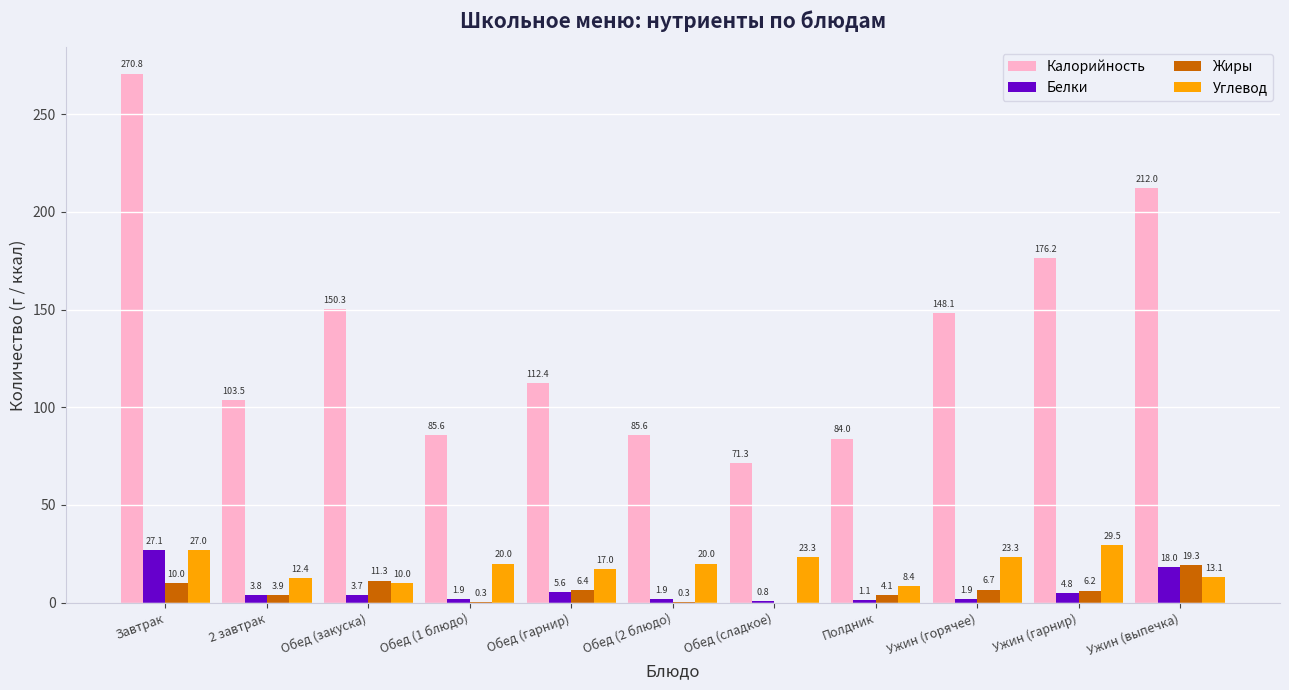

The Белки series shows 5.6 at Обед (гарнир). True or false?

True